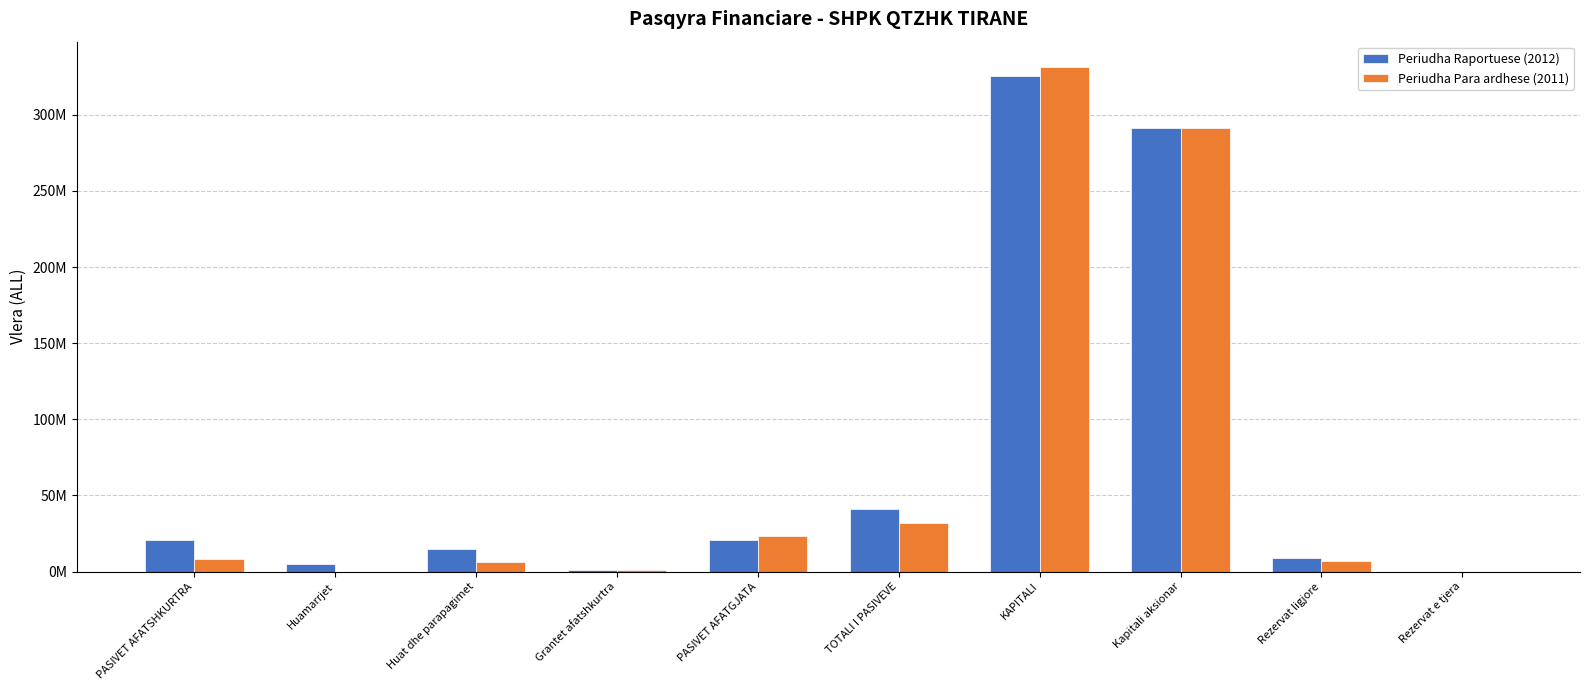

Are the bars grouped side by side (vs. stacked)?

Yes